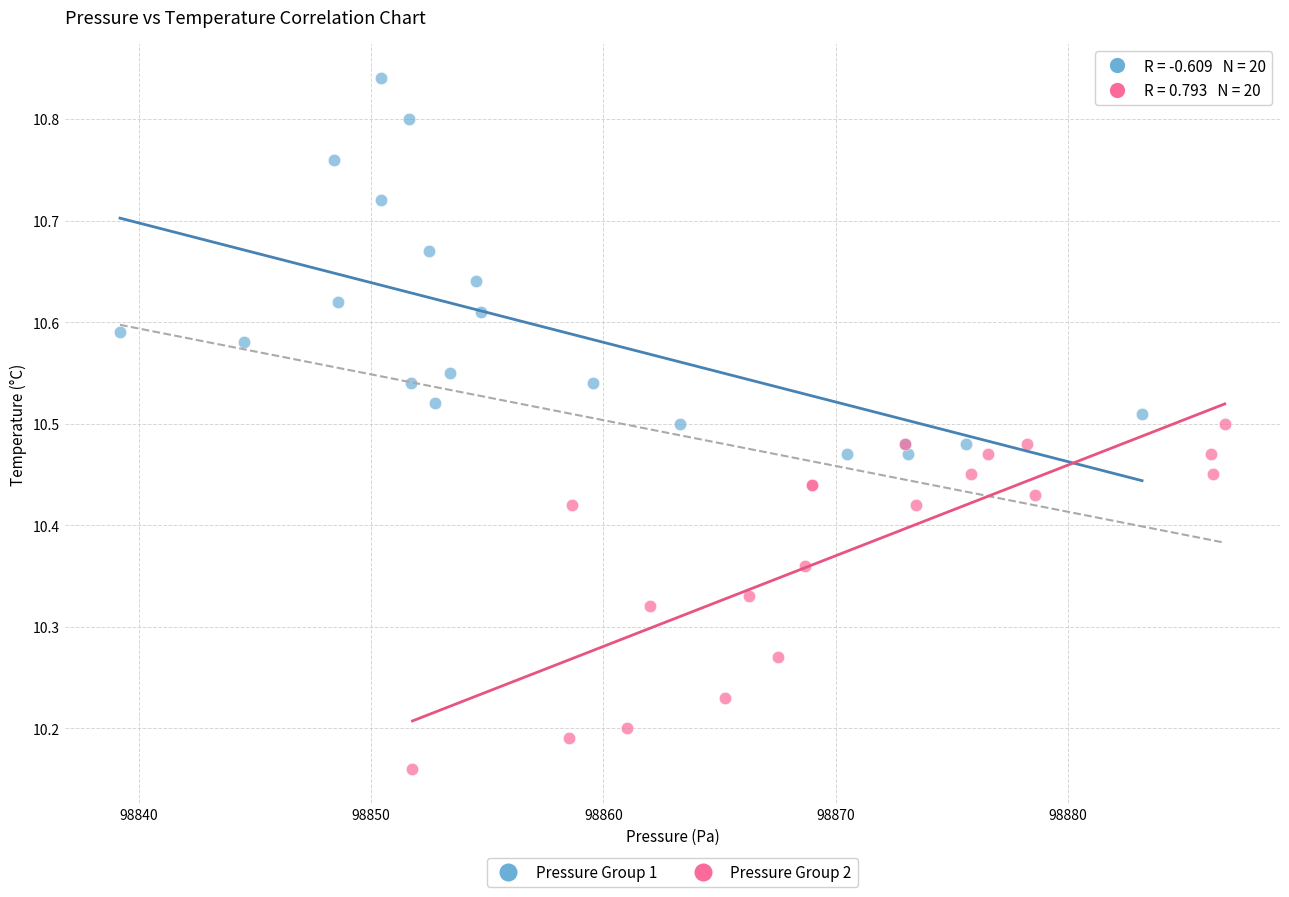

Which series reaches the minimum Y coordinate?

Pressure Group 2